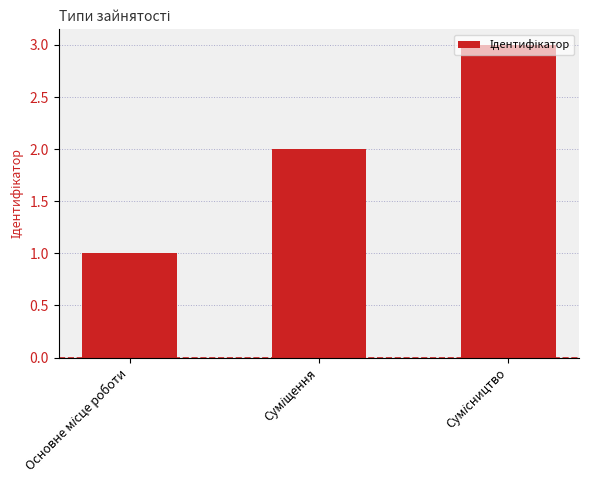

What is the maximum value shown in the chart?

3